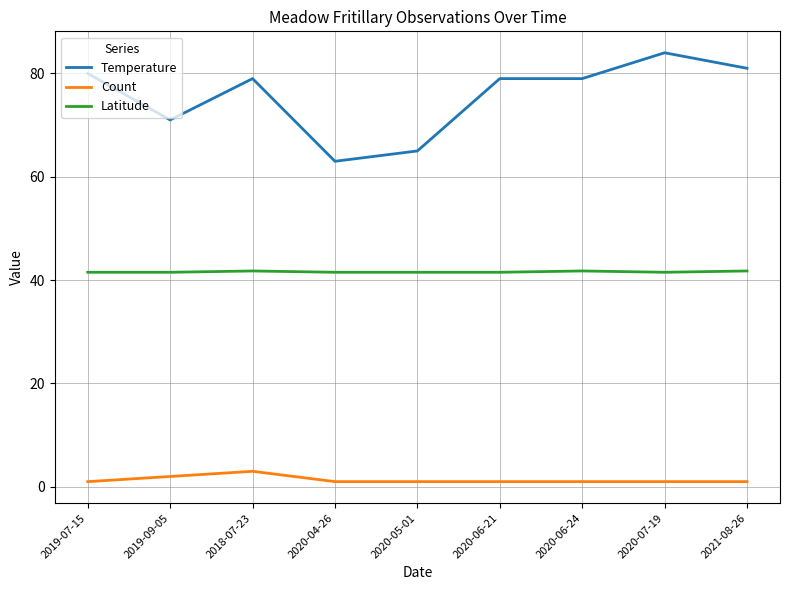

What is the difference between the Count values at 2020-06-24 and 2018-07-23?

2.0